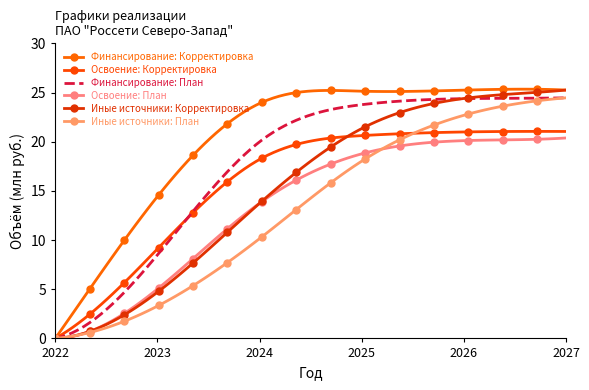

True or false: Иные источники: План and Иные источники: Корректировка intersect in this chart.

False